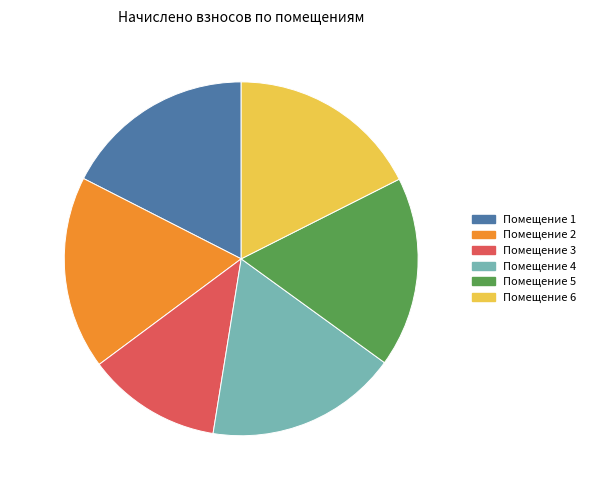

What is the smallest slice in the pie chart?

Пом. 3 2049.2 (12.3%)